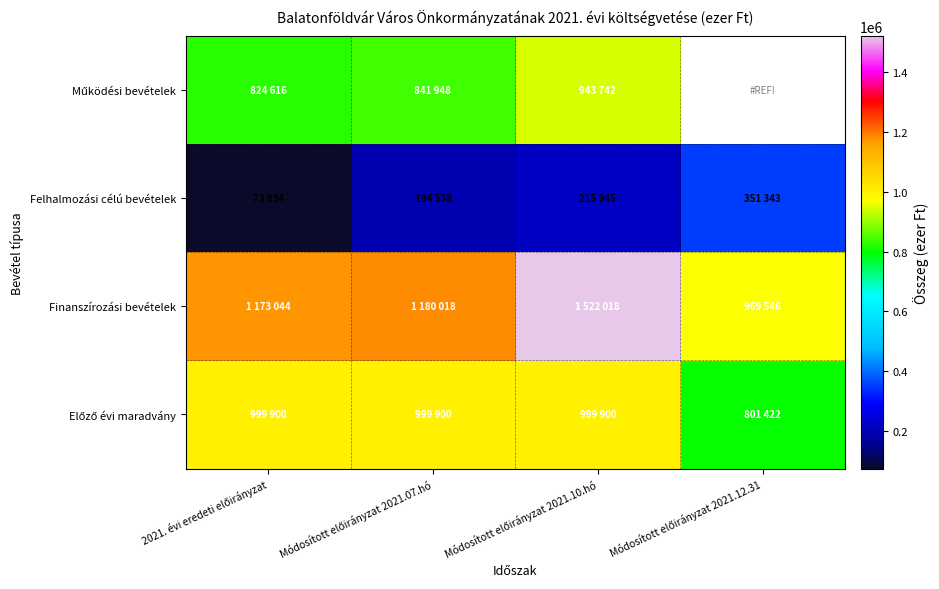

List the series in order of their overall mean, lowest first.

Előző évi maradvány, Működési bevételek, Felhalmozási célú bevételek, Finanszírozási bevételek